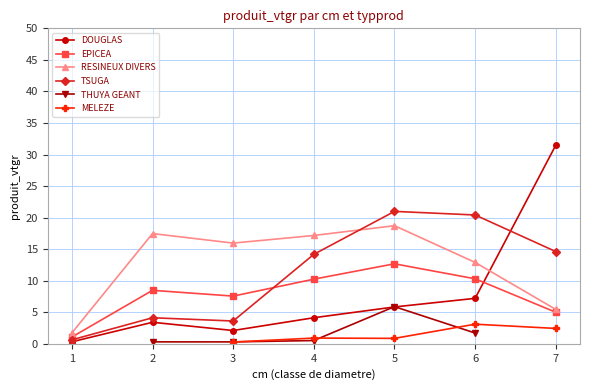

True or false: EPICEA has more than 2 interior local peaks.

False